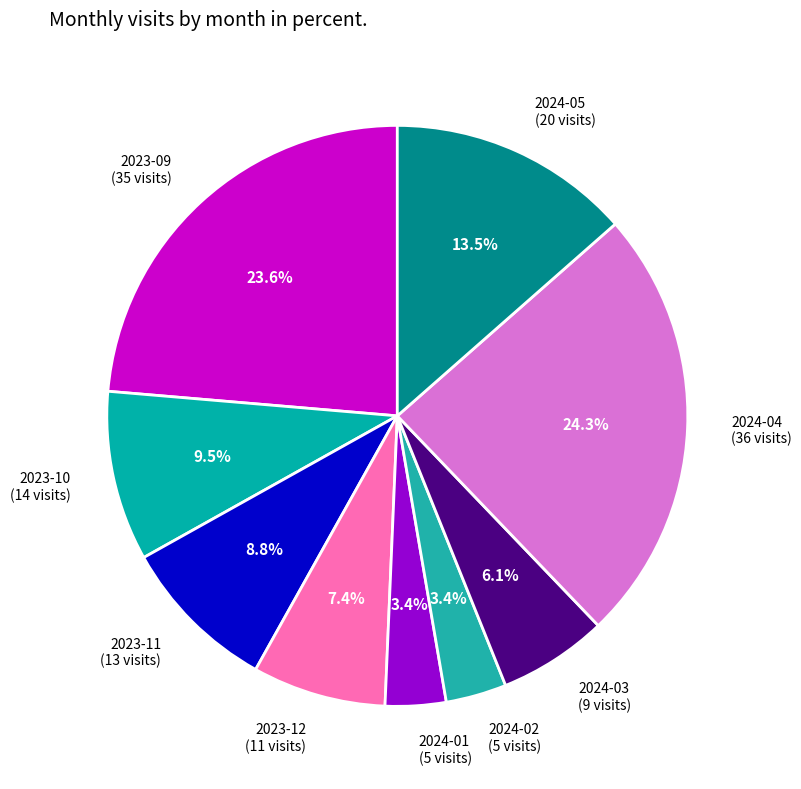

Is it true that 2024-03 is 6% of the pie?

True